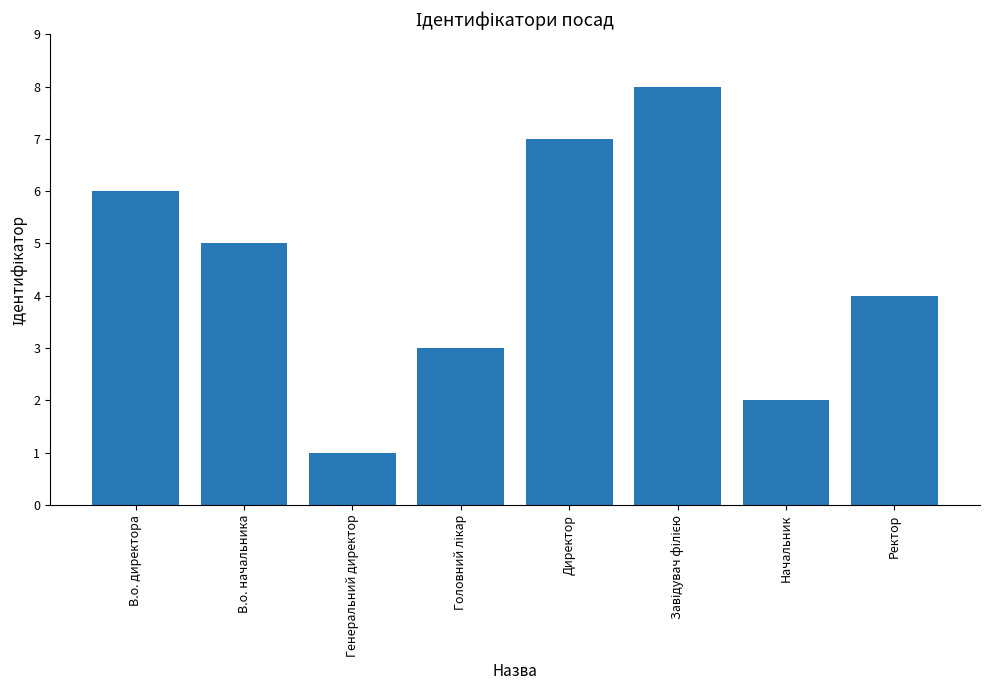

What is the smallest value displayed?

1